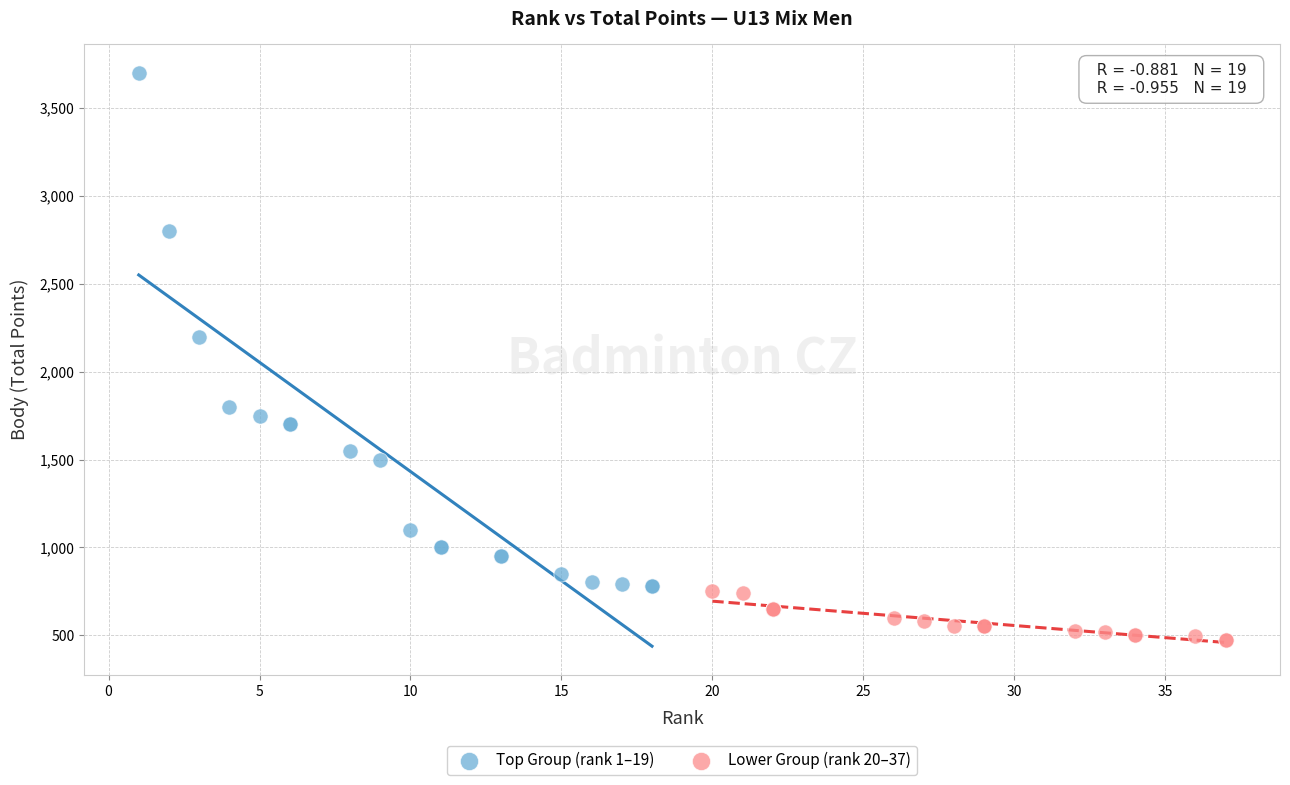

Which series reaches the minimum Y coordinate?

Lower Group (rank 20–37)